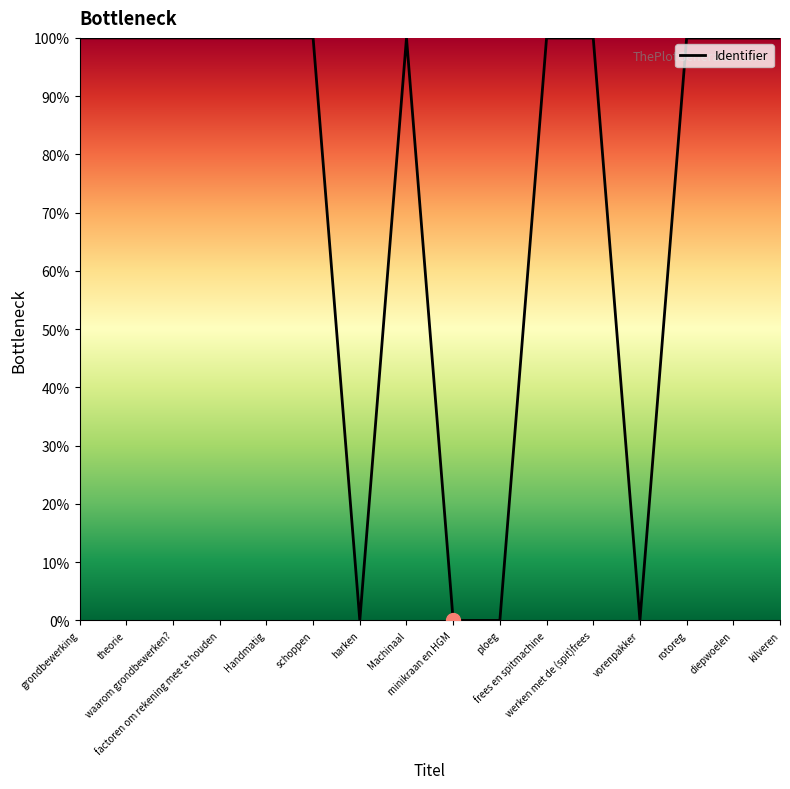

What is the maximum value shown in the chart?

100.0